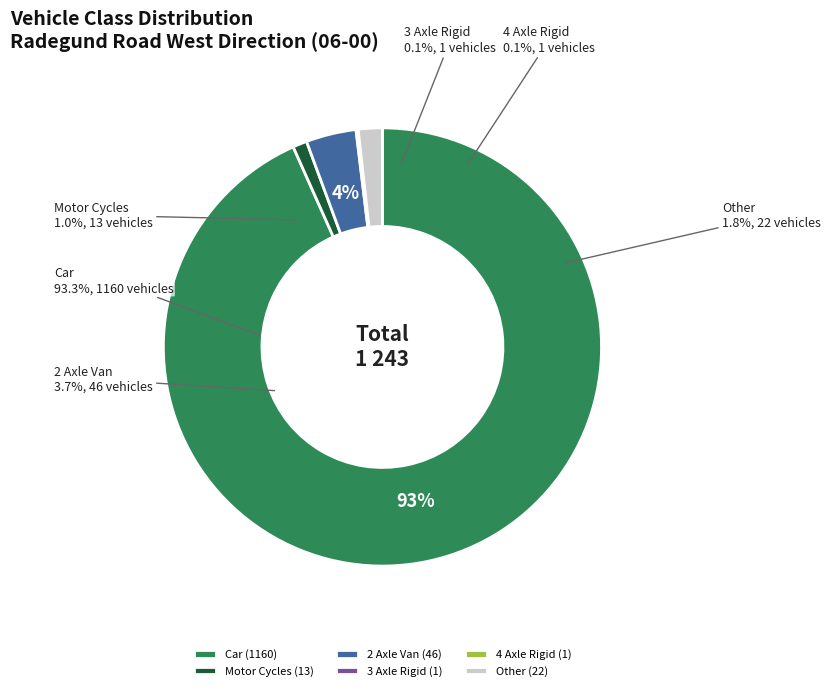

Is it true that 2 Axle Van is 1% of the pie?

False